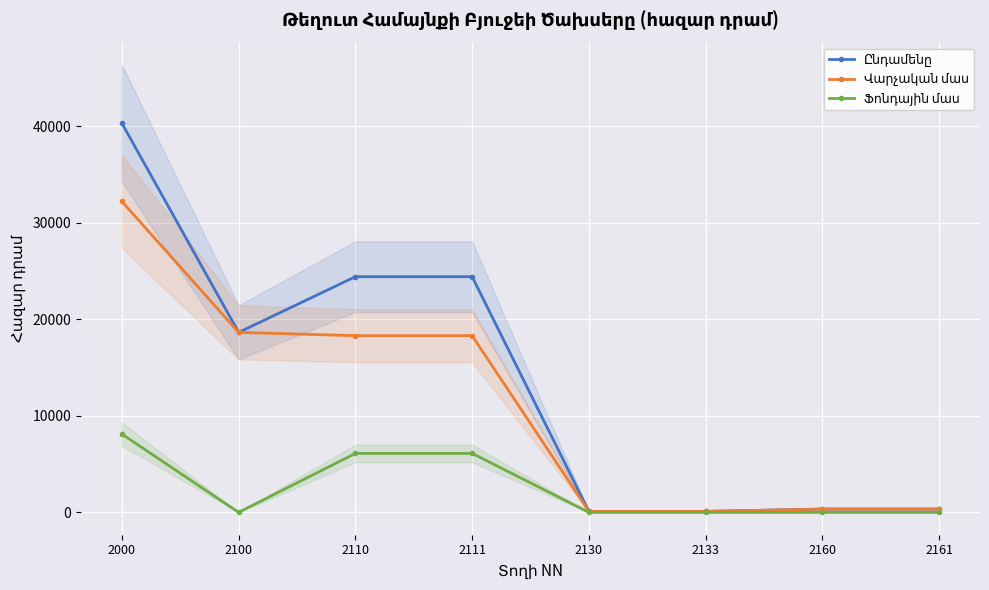

Between 2110 and 2111, which series saw the biggest shift?

Ընդամենը